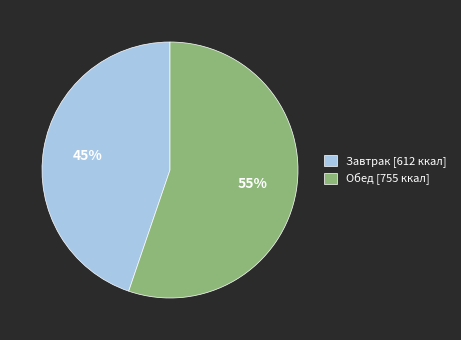

How many segments does this pie chart have?

2